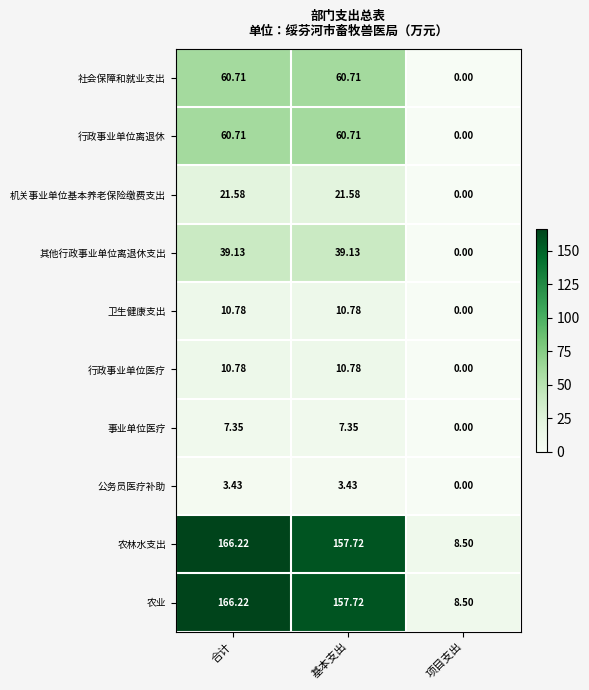

Which label corresponds to the smallest value in the chart?

项目支出